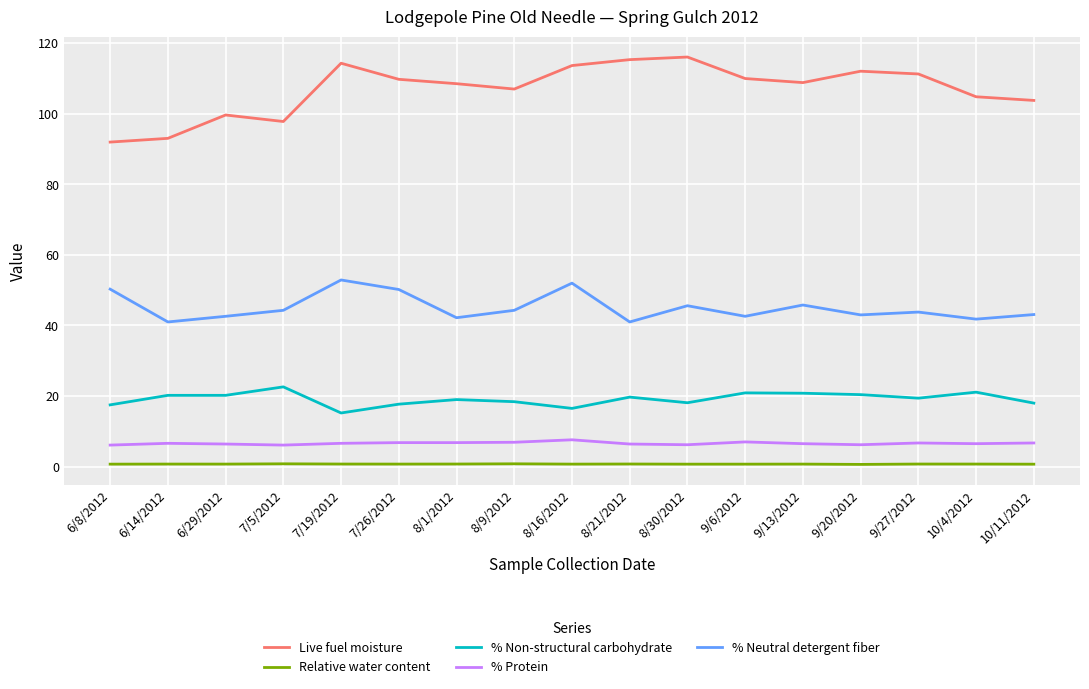

Is it true that % Neutral detergent fiber equals 69.3 at 10/4/2012?

False